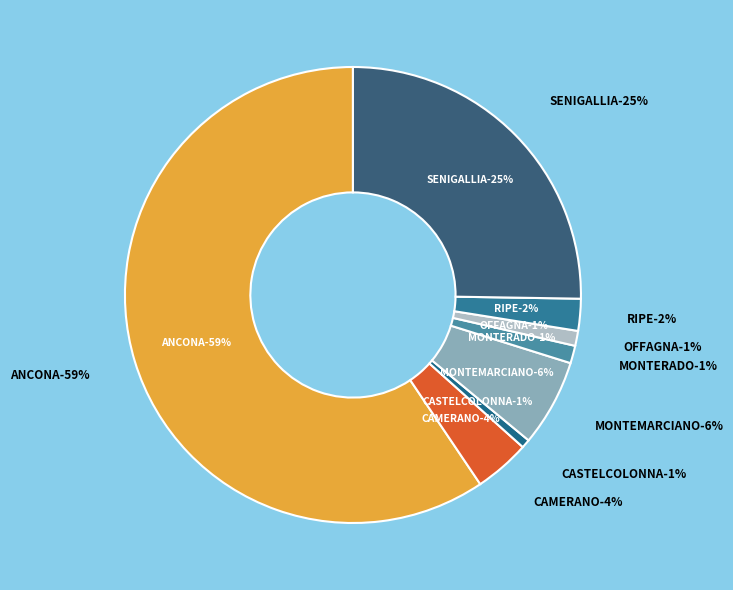

What is the largest slice in the pie chart?

ANCONA